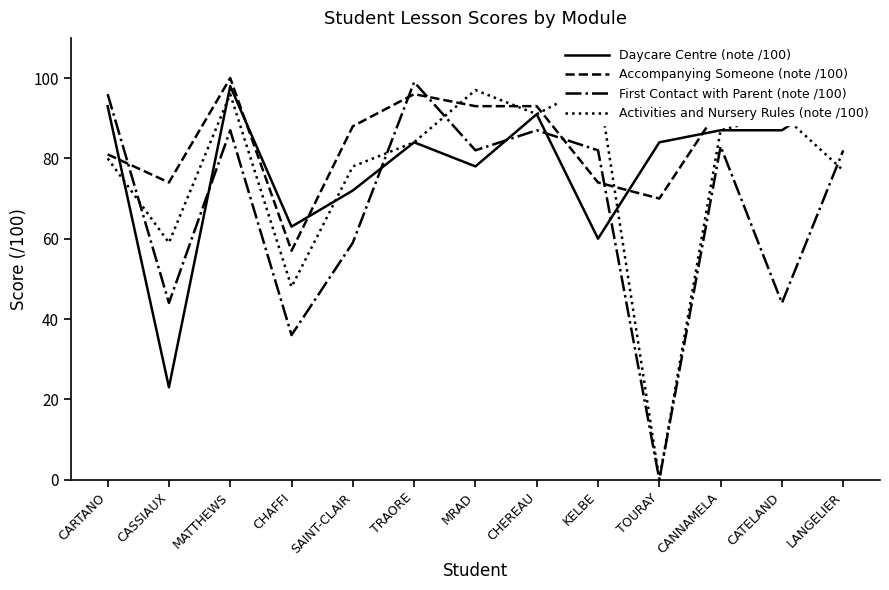

How many values in First Contact with Parent (note /100) are above zero?

12